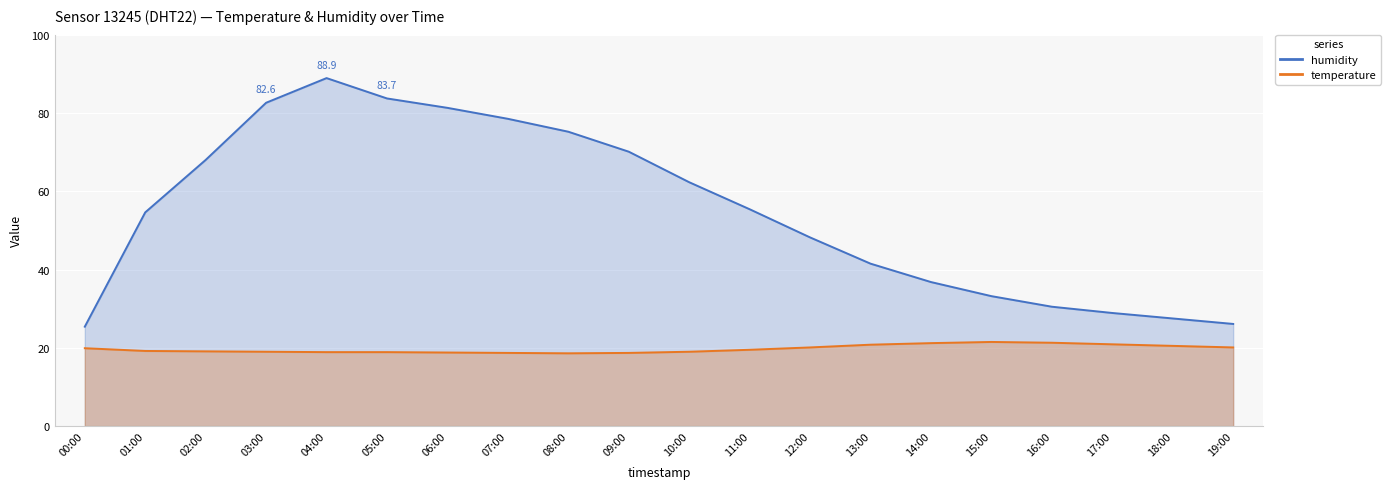

Where does the temperature series first go above 19?

00:00